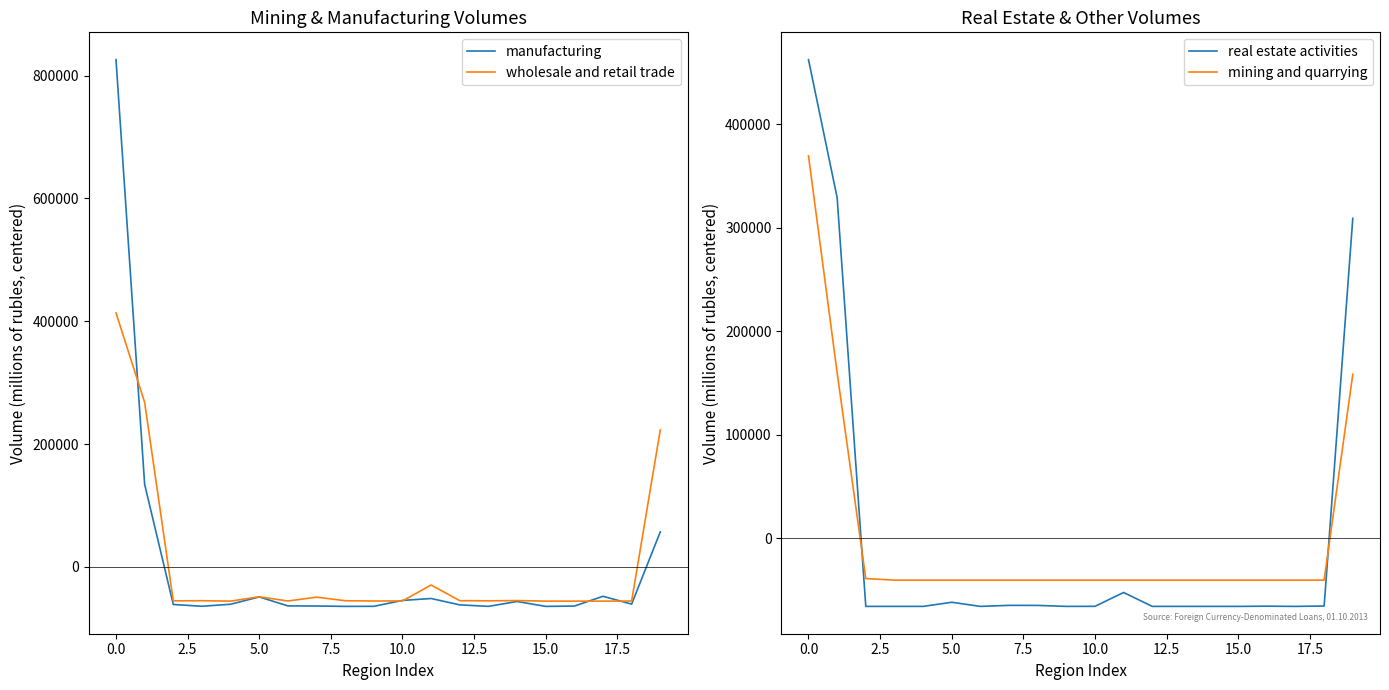

What is the lowest value of the wholesale and retail trade series?

-55852.2